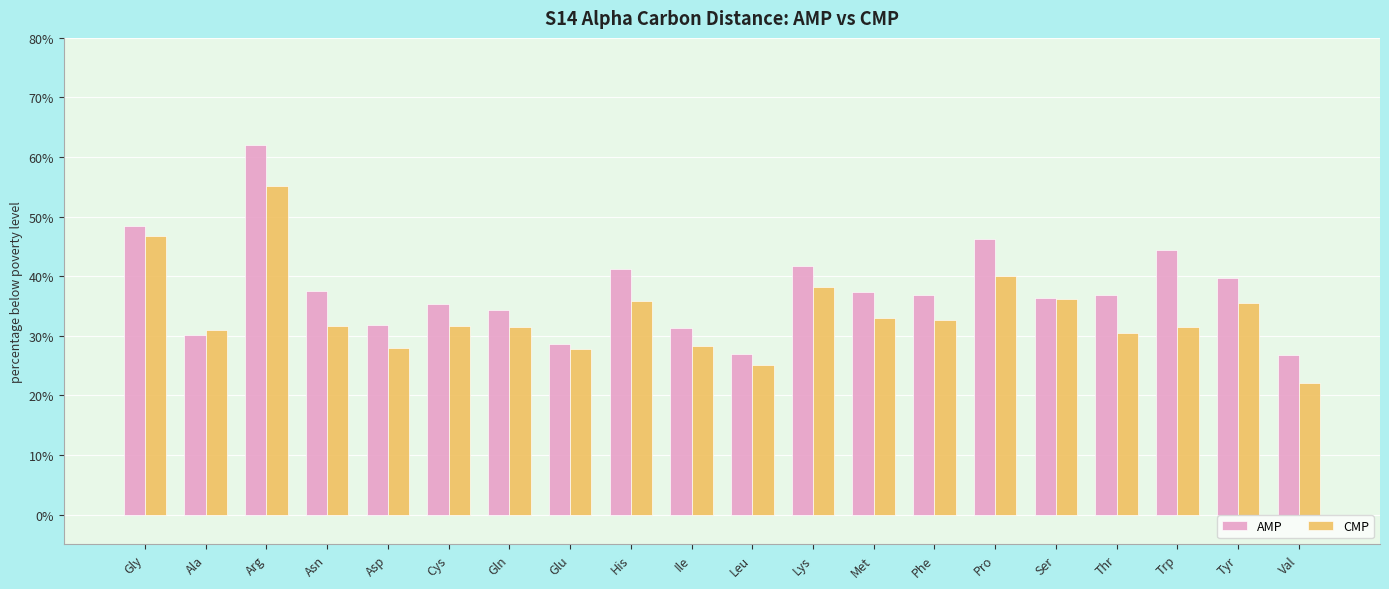

Which series changed the most between Lys and Val?

CMP